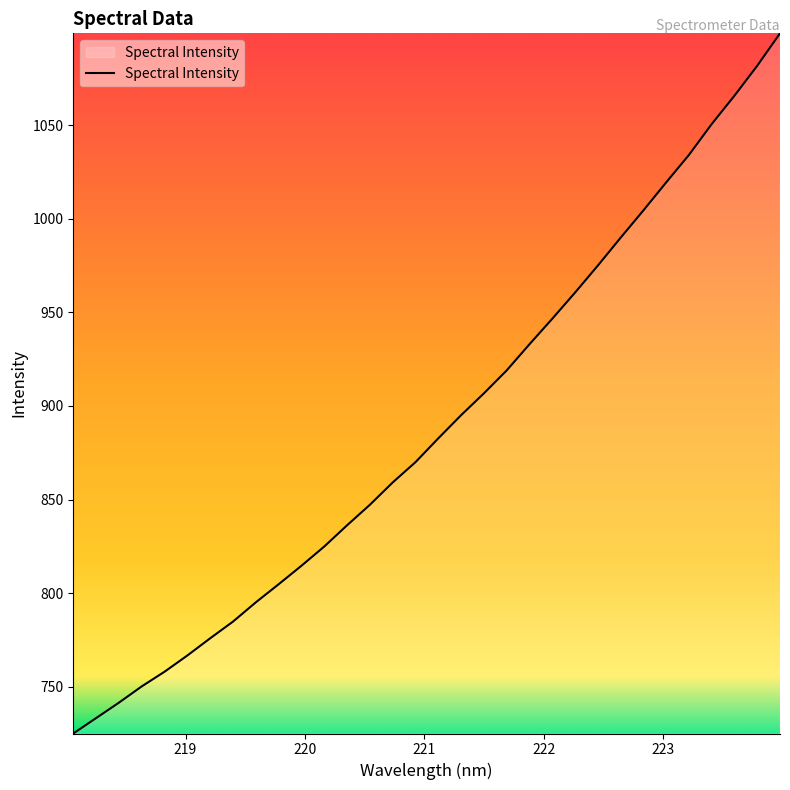

Reading left to right, list all the values displayed in this chart.

725.0	733.2	741.5	750.2	758.0	766.7	775.9	784.8	795.1	804.7	814.6	824.9	836.2	847.2	859.1	870.0	882.7	895.0	906.7	919.0	932.9	946.6	960.5	975.0	989.8	1004.4	1019.4	1034.1	1050.6	1065.7	1081.7	1099.1